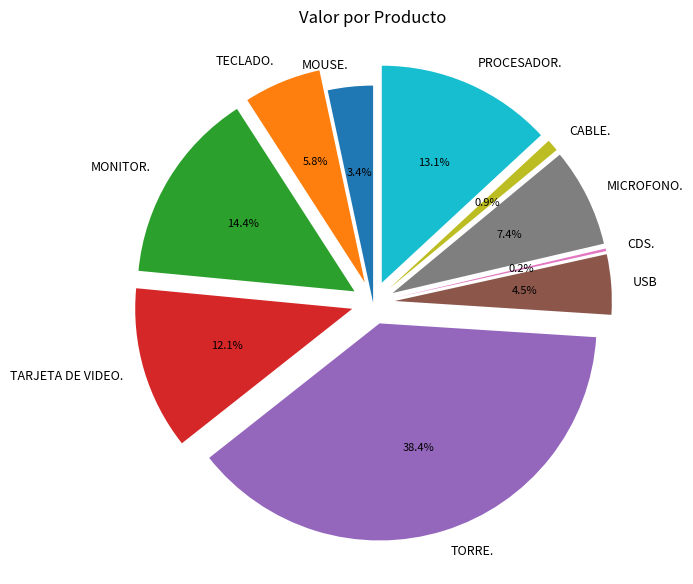

Is MOUSE. the majority of the pie?

No